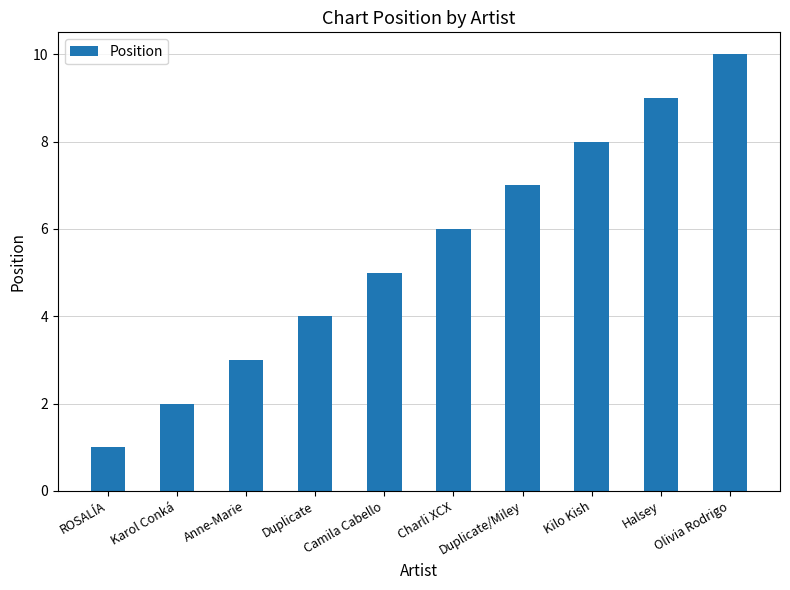

What is the average value?

6